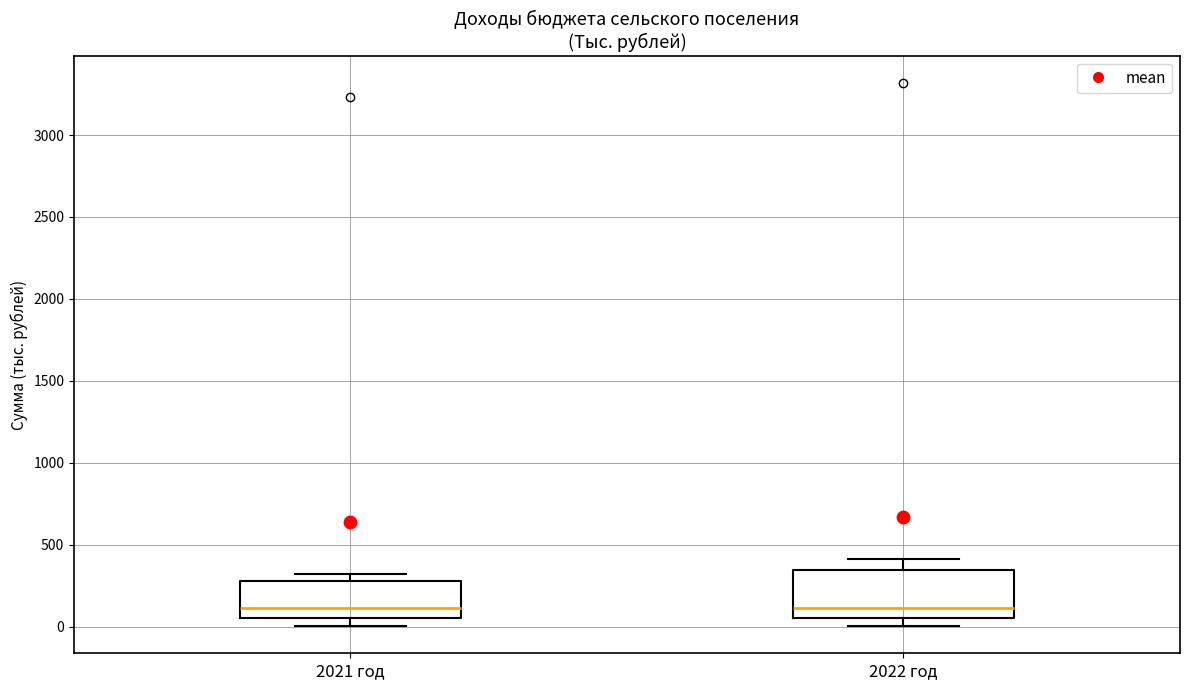

Which box is the tallest, from its lower edge to its upper edge?

2022 год